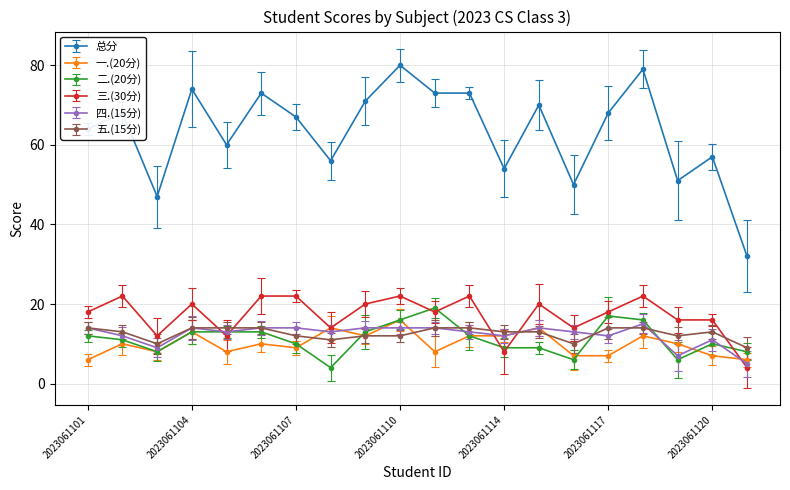

Which series has the largest total across all categories?

总分